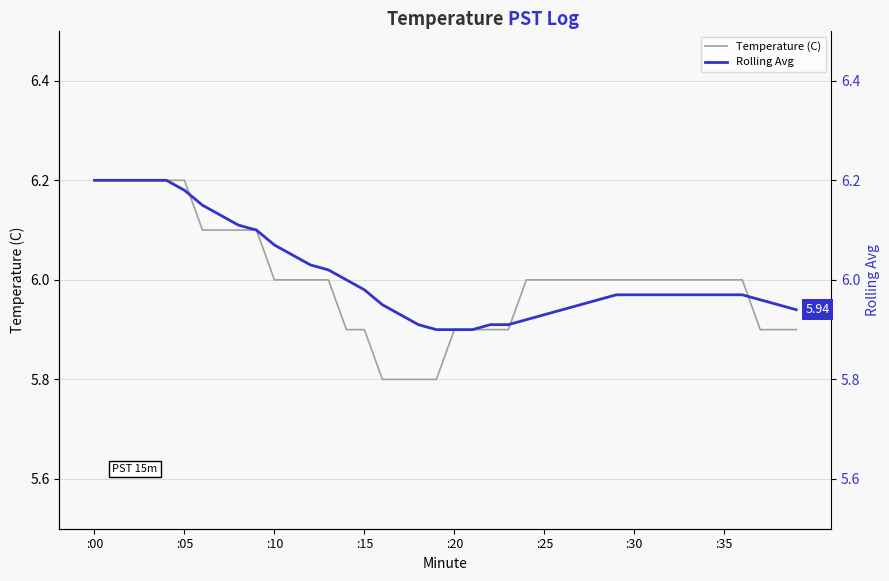

List the series in order of their peak value, highest first.

Temperature (C), Rolling Avg